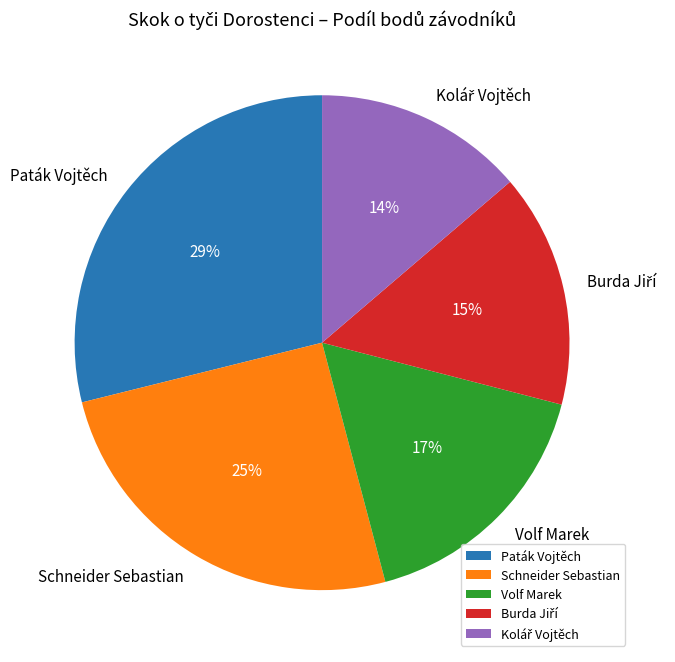

Is there a majority slice in this chart?

No